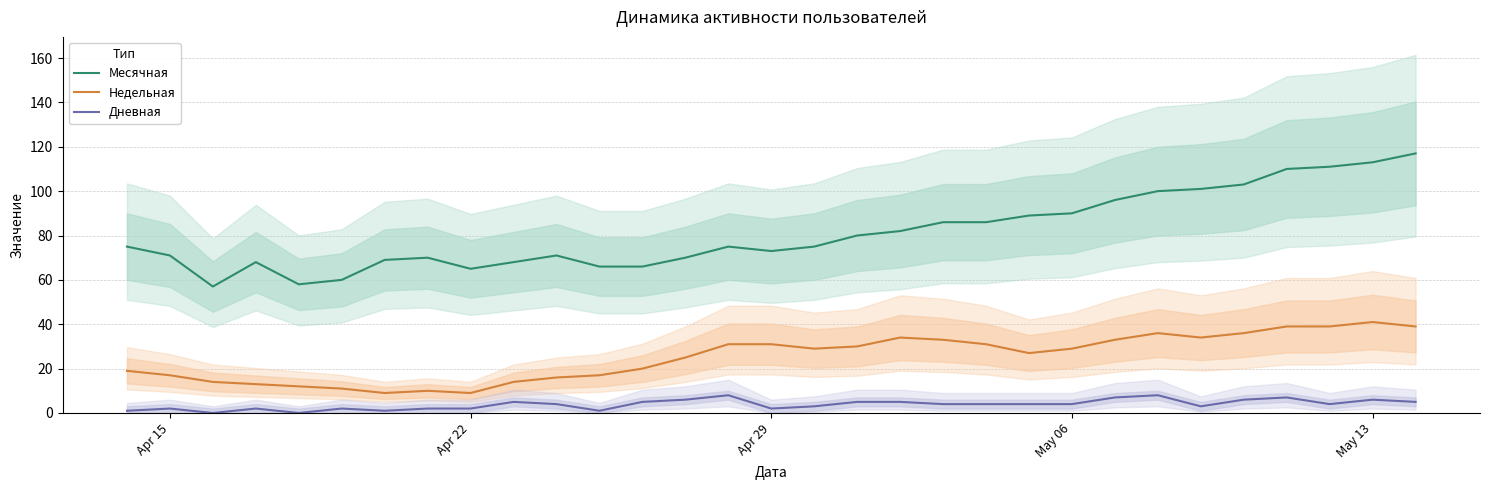

How many data points in Недельная are above 29?

14